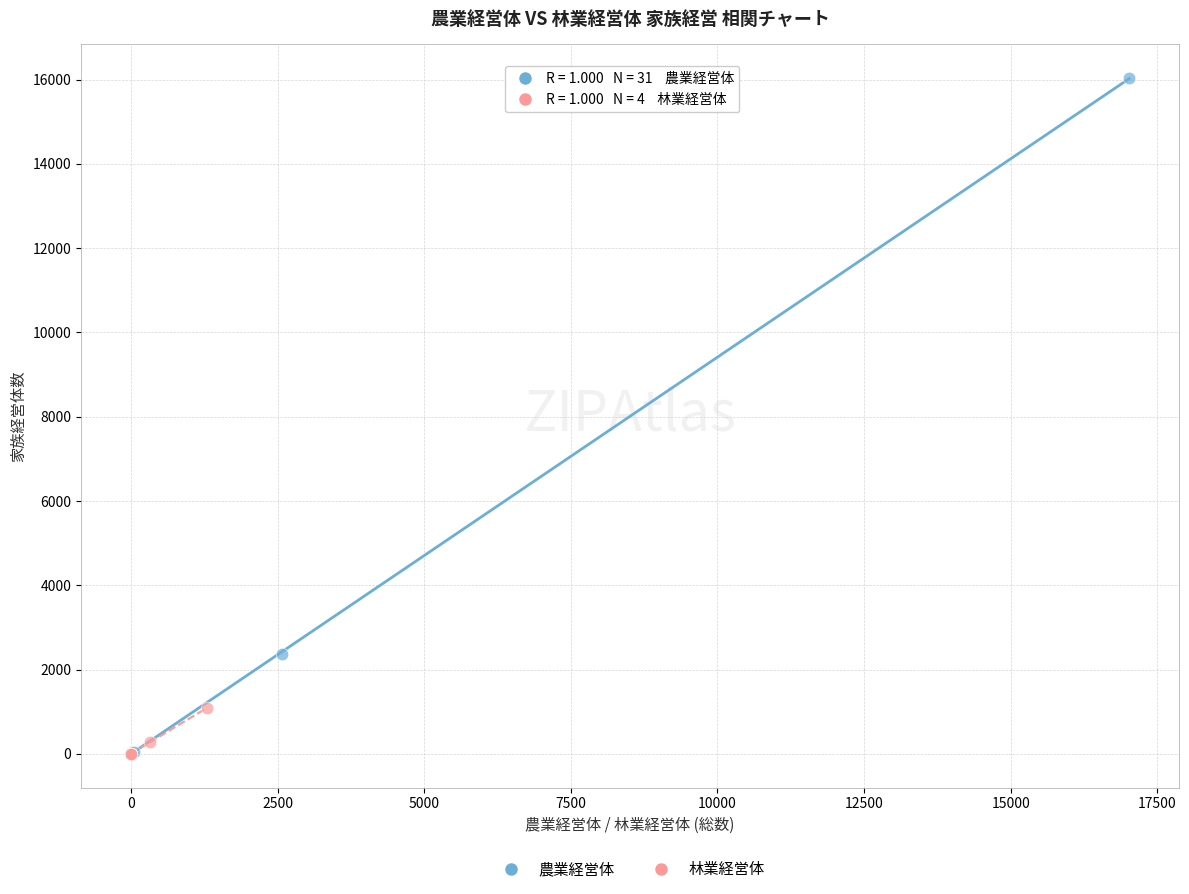

Which series contains the highest Y value?

農業経営体